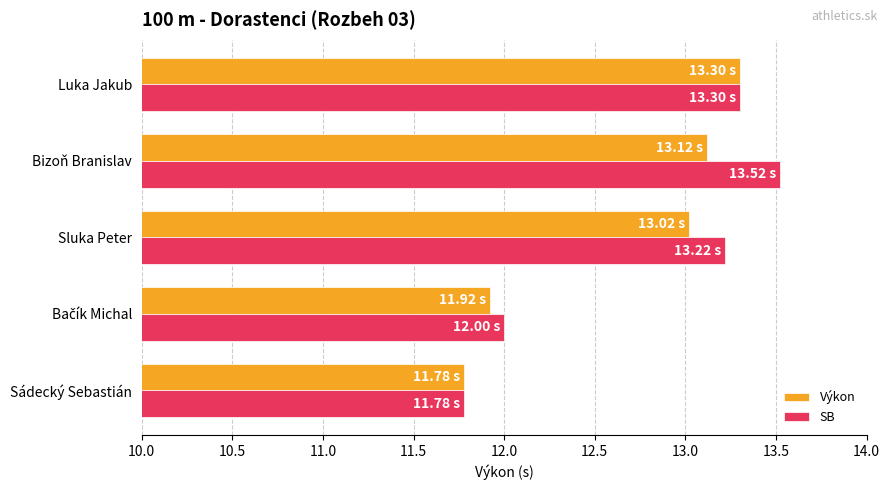

Which series has the largest range (max minus min)?

SB